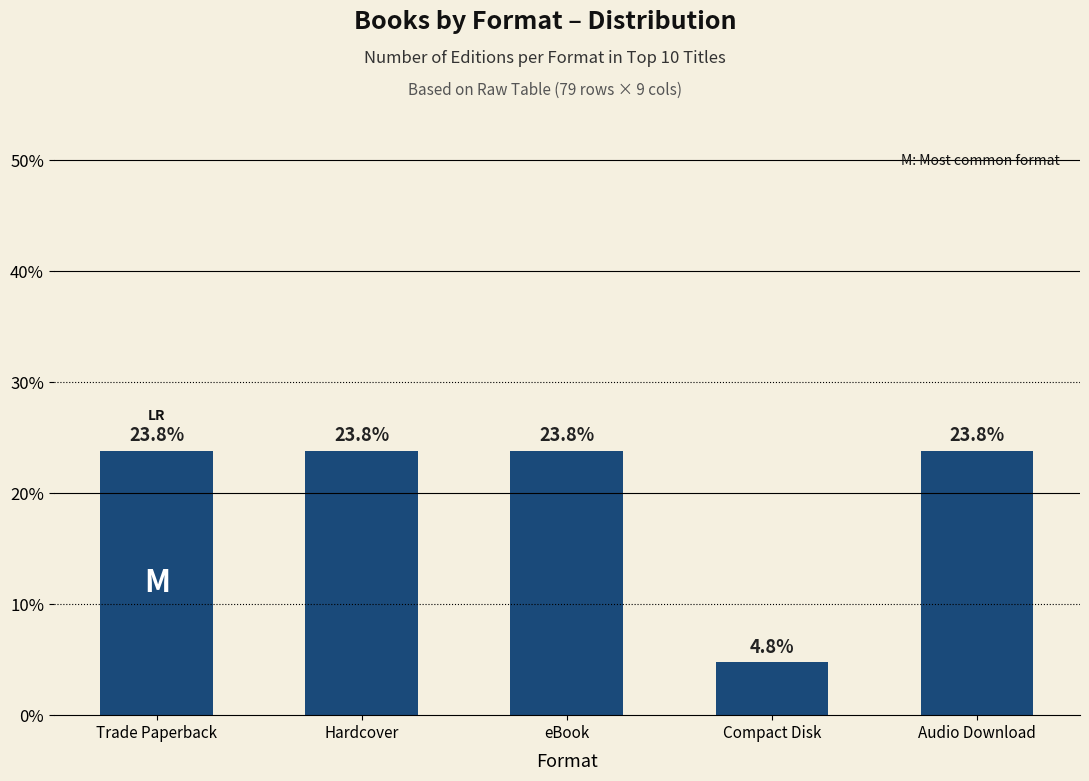

Read the value at Audio Download.

23.8